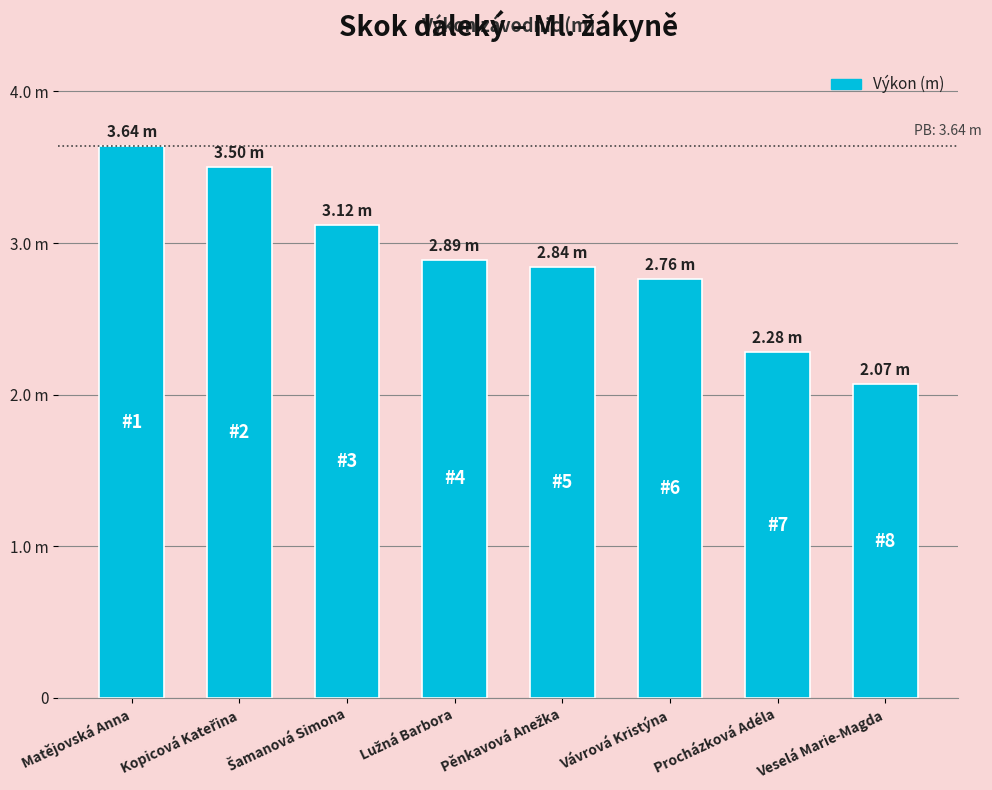

What is the label of the 6th bar from the right?

Šamanová Simona